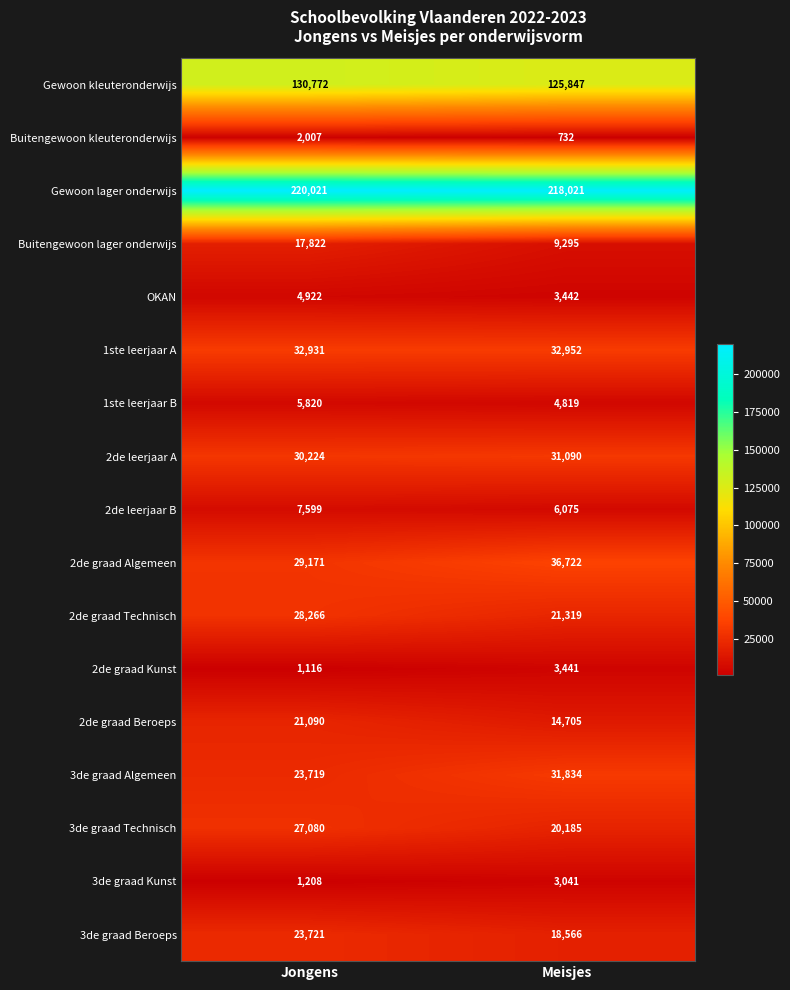

Which series changed the most between Jongens and Meisjes?

Buitengewoon lager onderwijs